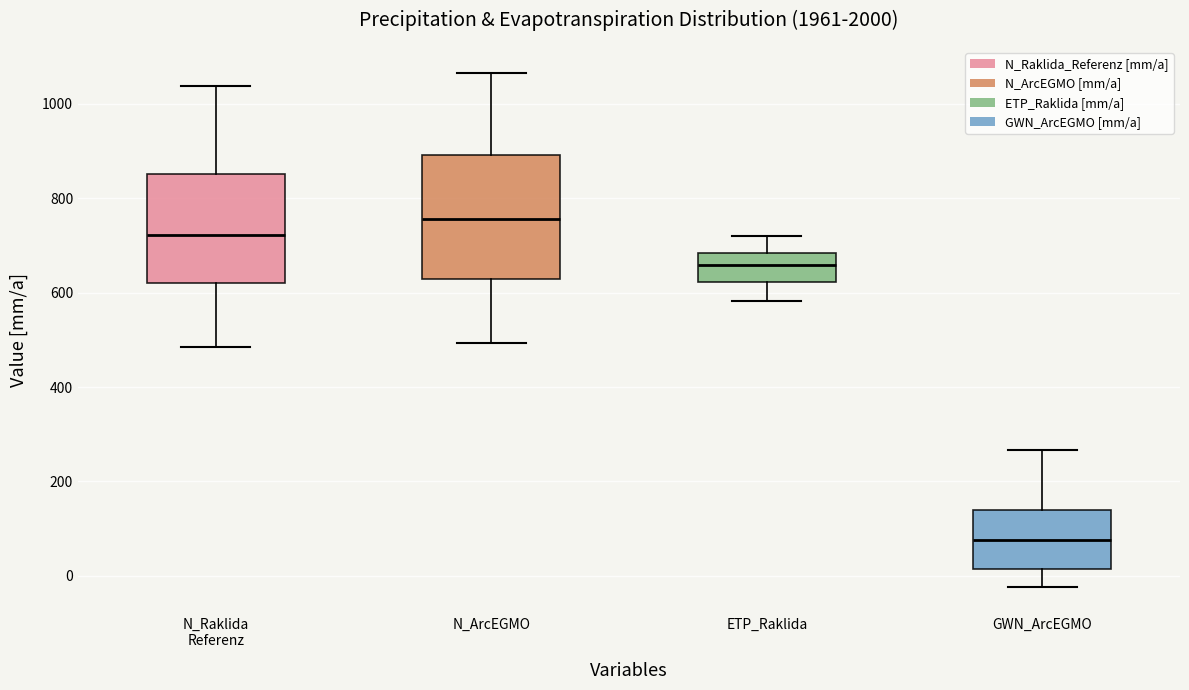

Where does the upper whisker of the box for GWN_ArcEGMO end on the y-axis? The values are not printed on the chart, so give them approximately, as read against the axis.

260